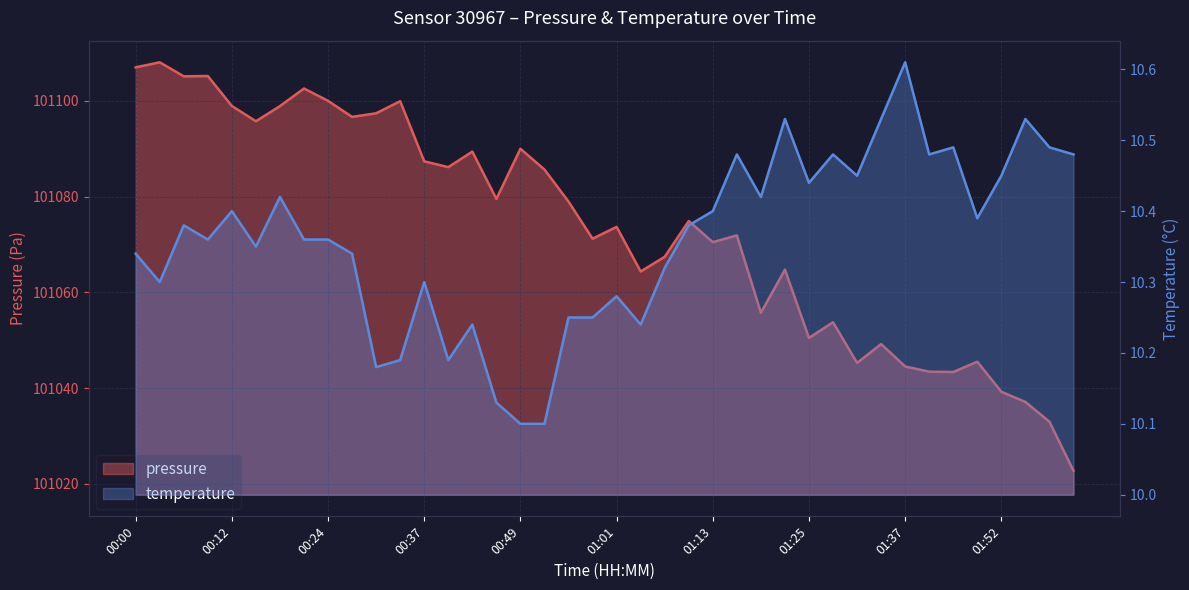

What is the difference between the maximum and minimum values in the pressure series?

85.3